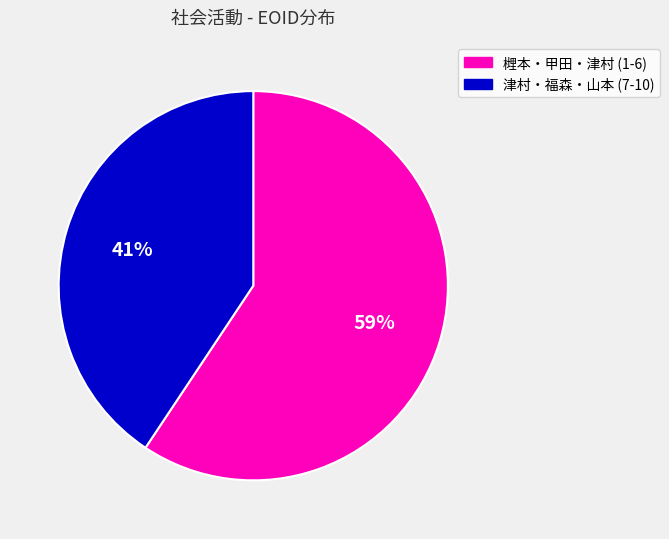

Count the number of slices in the pie.

2